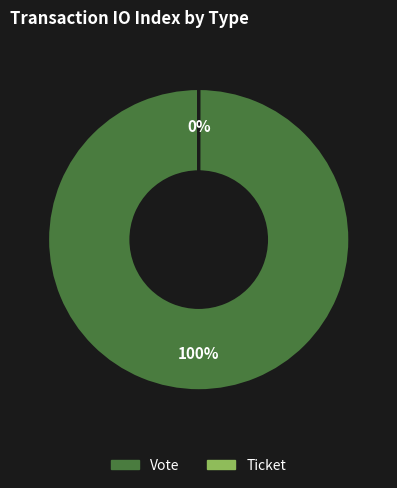

To the nearest percent, what is the difference between the largest and smallest slice percentages?

100%